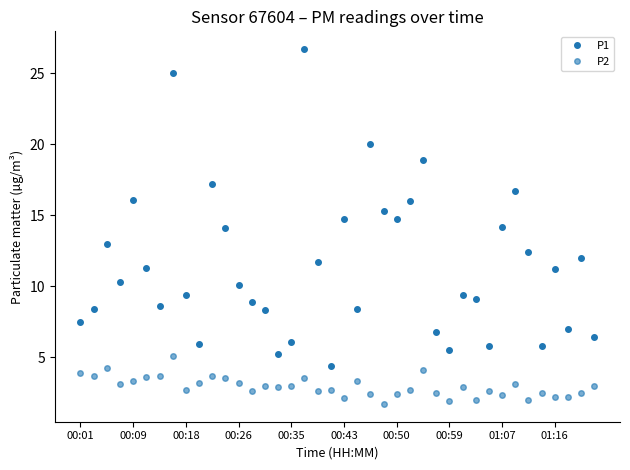

Rank the series by their average value, from highest to lowest.

P1, P2